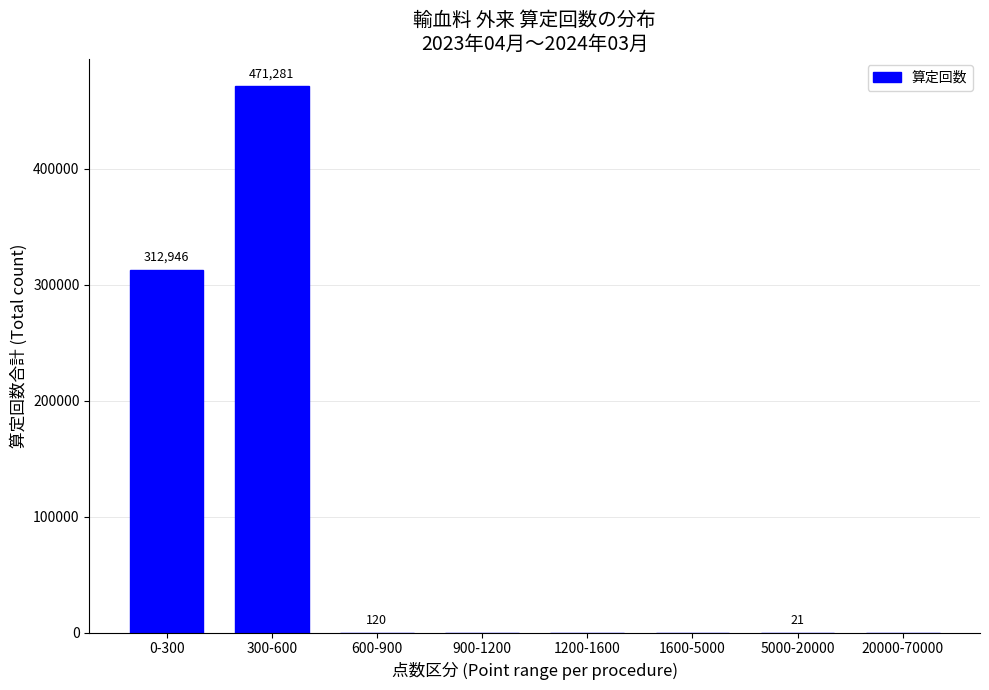

Reading left to right, what are all the values shown in this chart?

0-300=312946	300-600=471281	600-900=120	900-1200=0	1200-1600=0	1600-5000=0	5000-20000=21	20000-70000=0